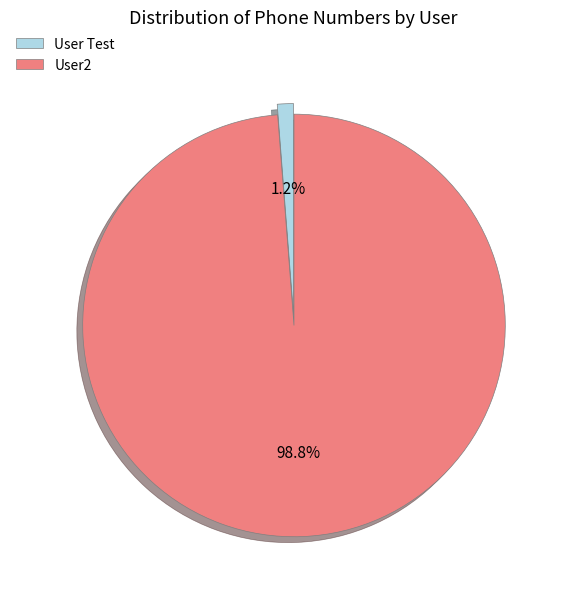

To the nearest percent, what is the average slice percentage?

50%